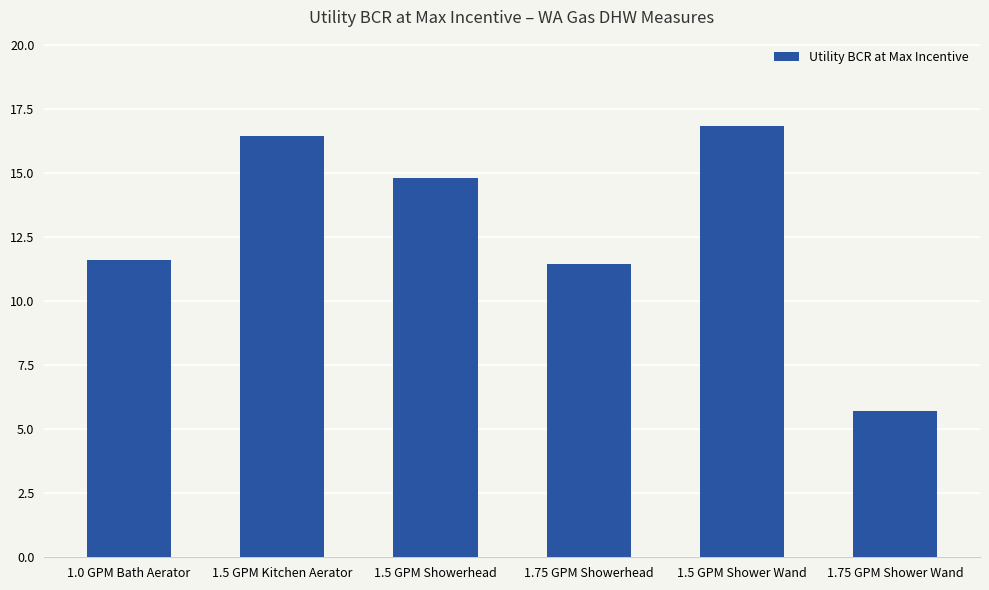

How many data points does each series have?

6